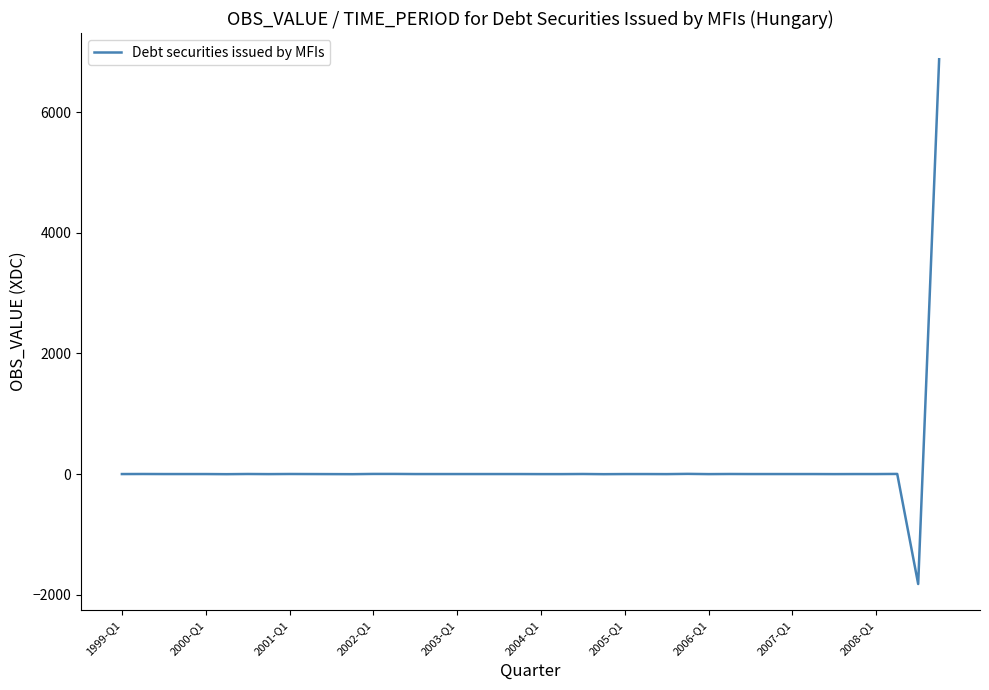

What is the smallest value displayed?

-1824